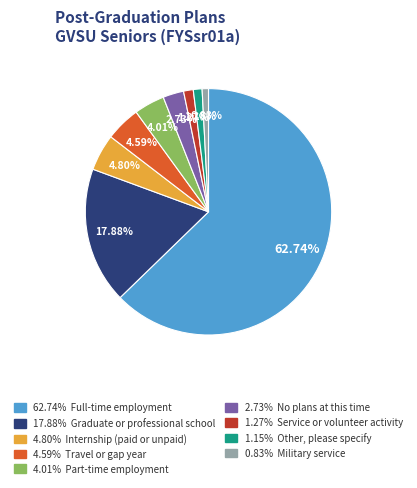

Does any single category account for the majority?

Yes